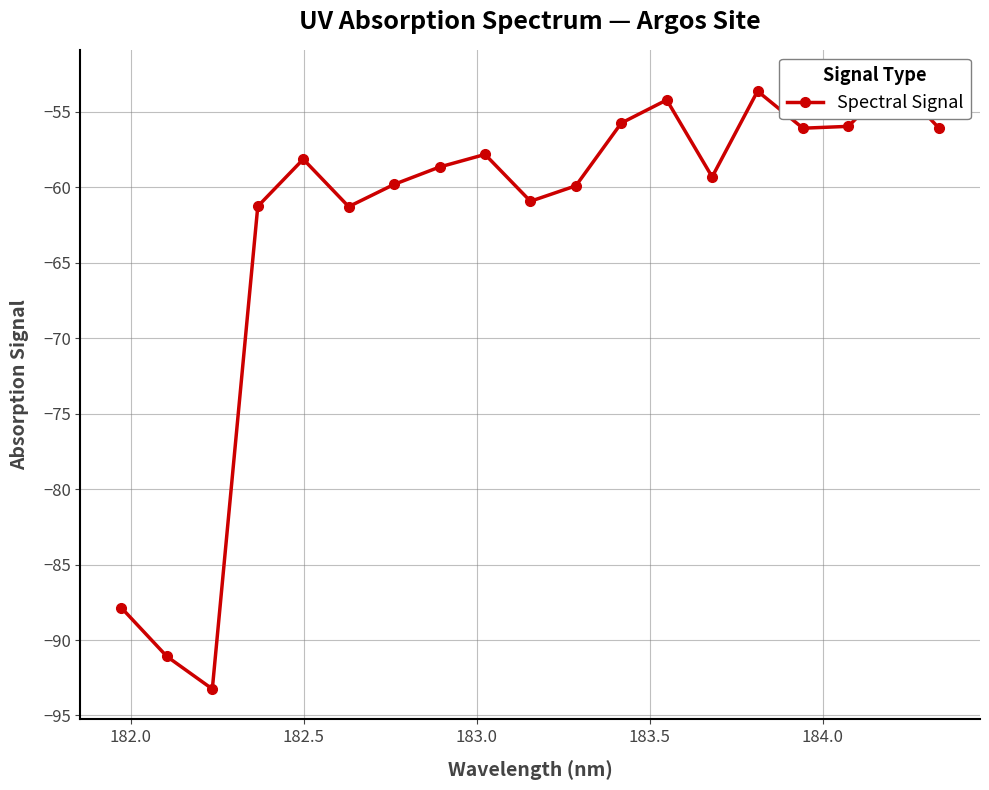

Reading left to right, extract all data points from this chart.

-87.9	-91.1	-93.2	-61.3	-58.1	-61.3	-59.8	-58.7	-57.8	-60.9	-59.9	-55.7	-54.2	-59.3	-53.6	-56.1	-56.0	-52.9	-56.1